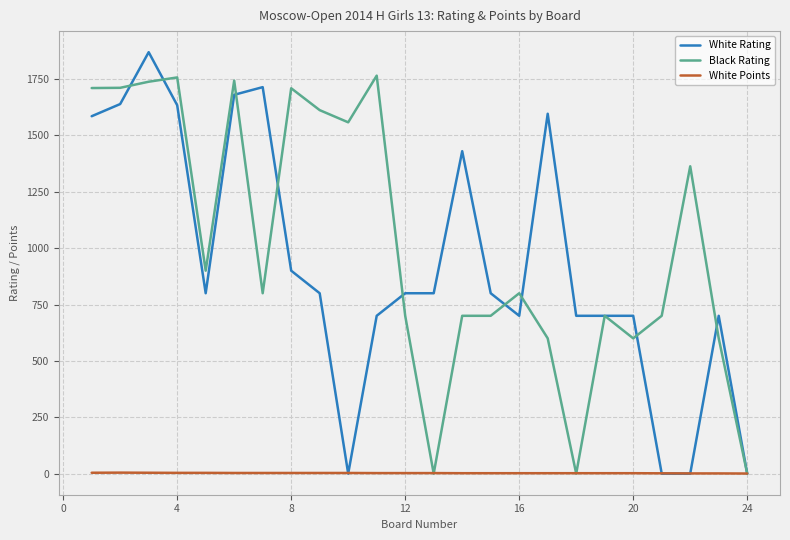

After their last crossing, which series has the higher values: White Points or White Rating?

White Points